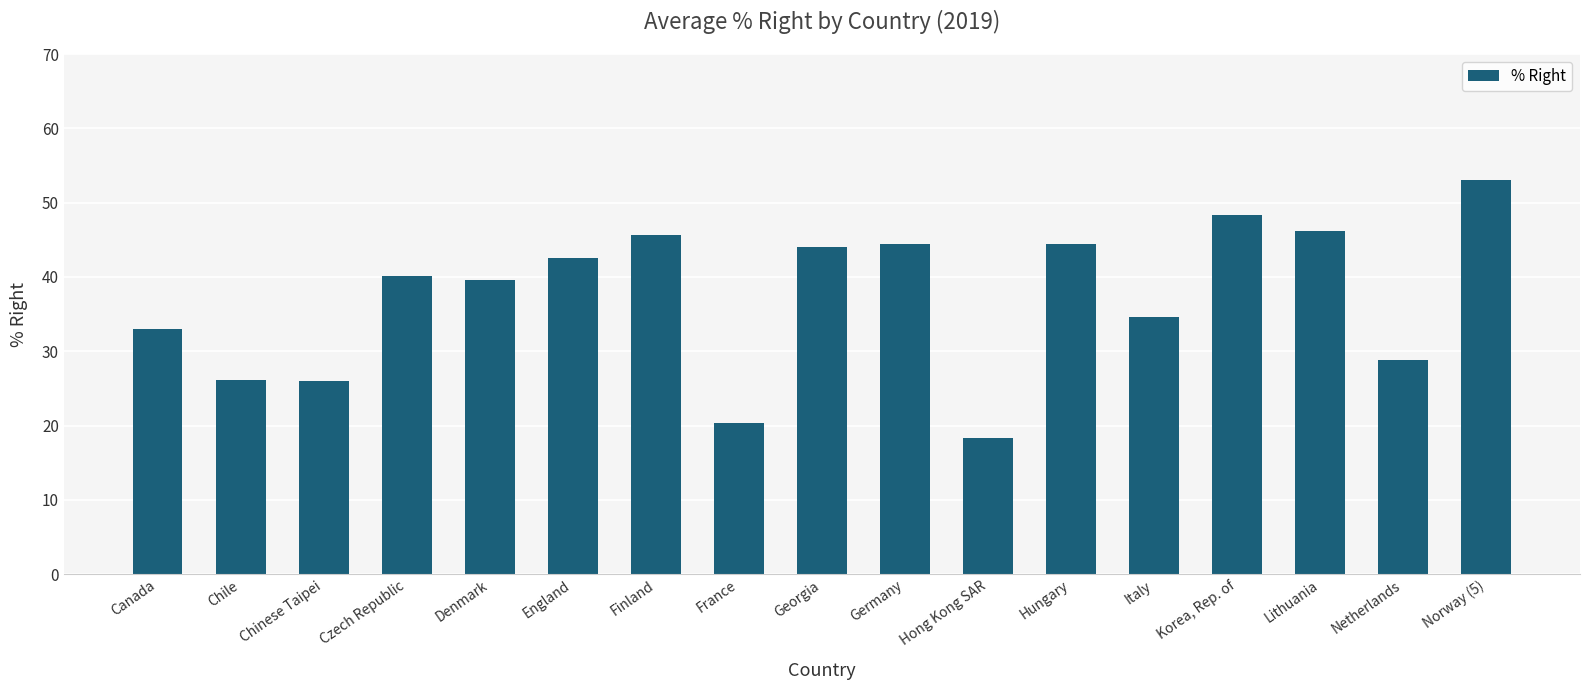

What is the maximum value shown in the chart?

53.1